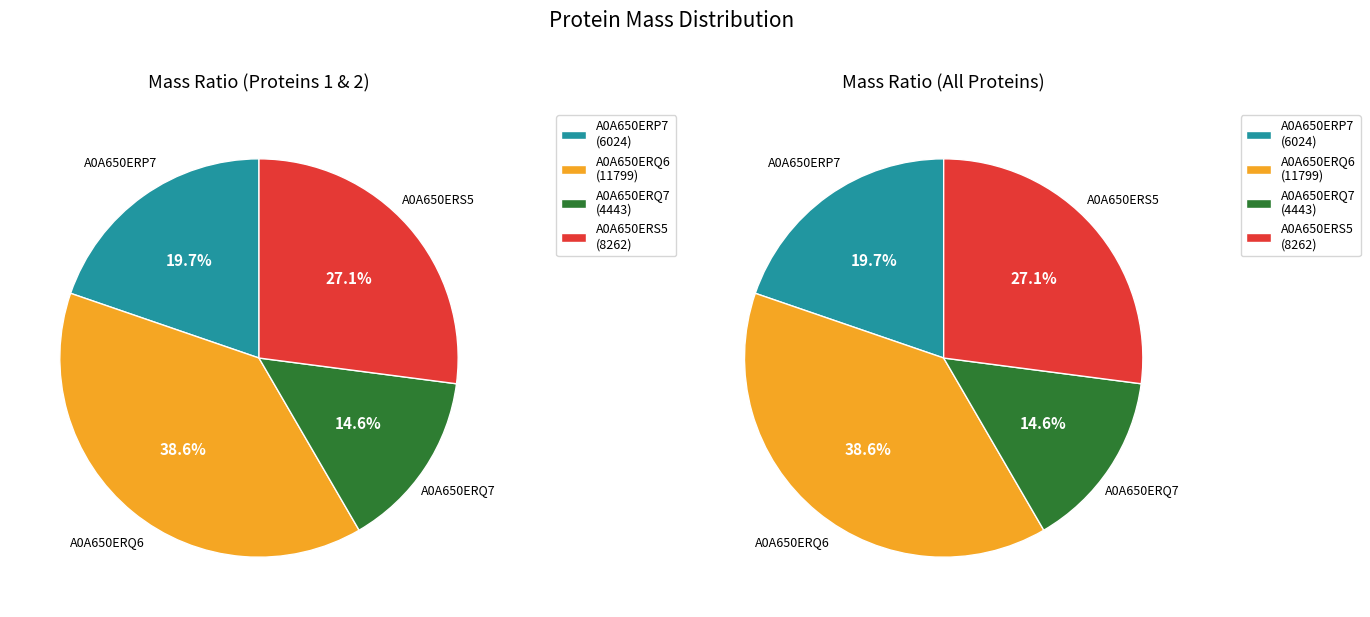

Which slice is the largest?

A0A650ERQ6